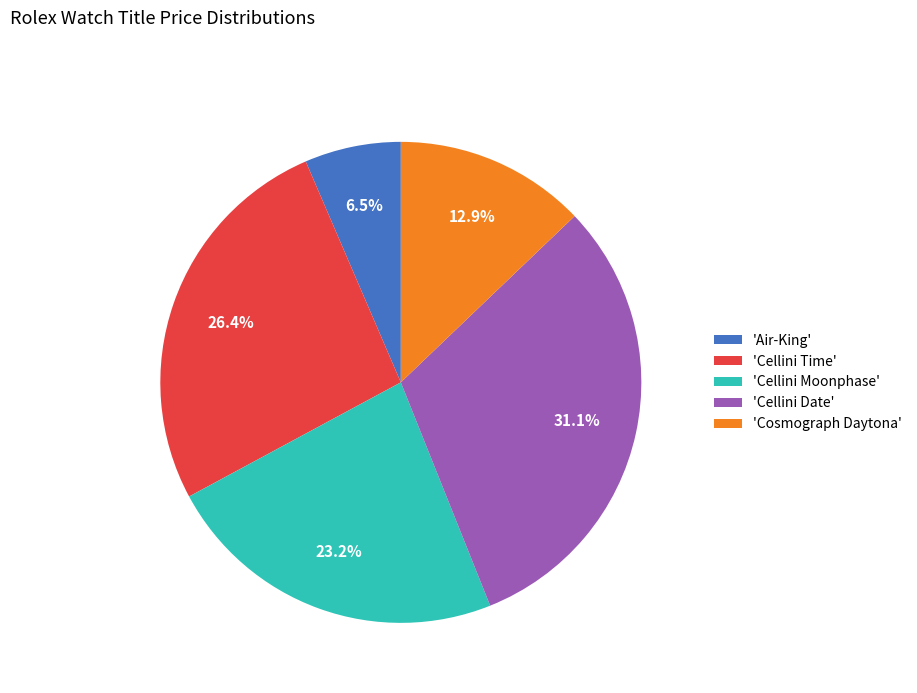

Does any single category account for the majority?

No